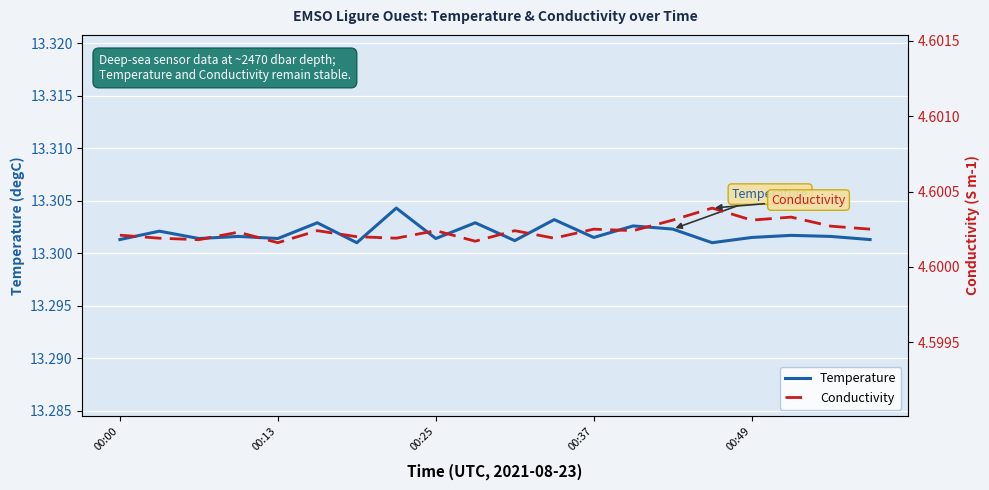

What position from the left is 00:49?

17